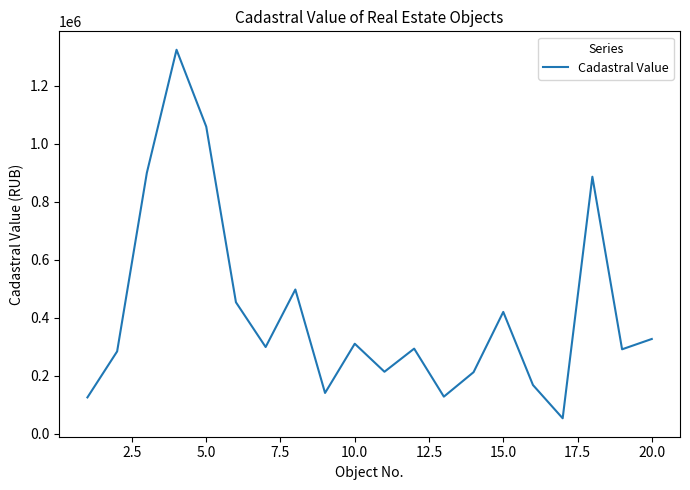

What is the minimum value shown in the chart?

53429.4